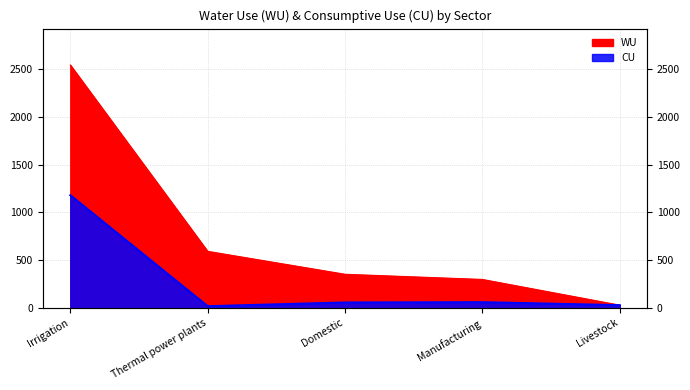

What is the value of the CU point at the 5th from the left?

29